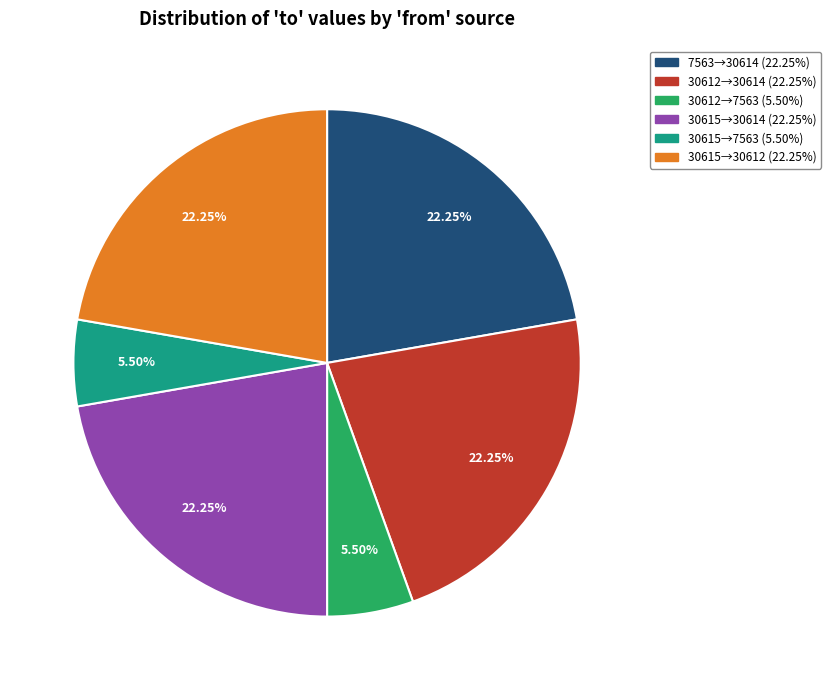

Is there any slice that represents more than half of the pie?

No